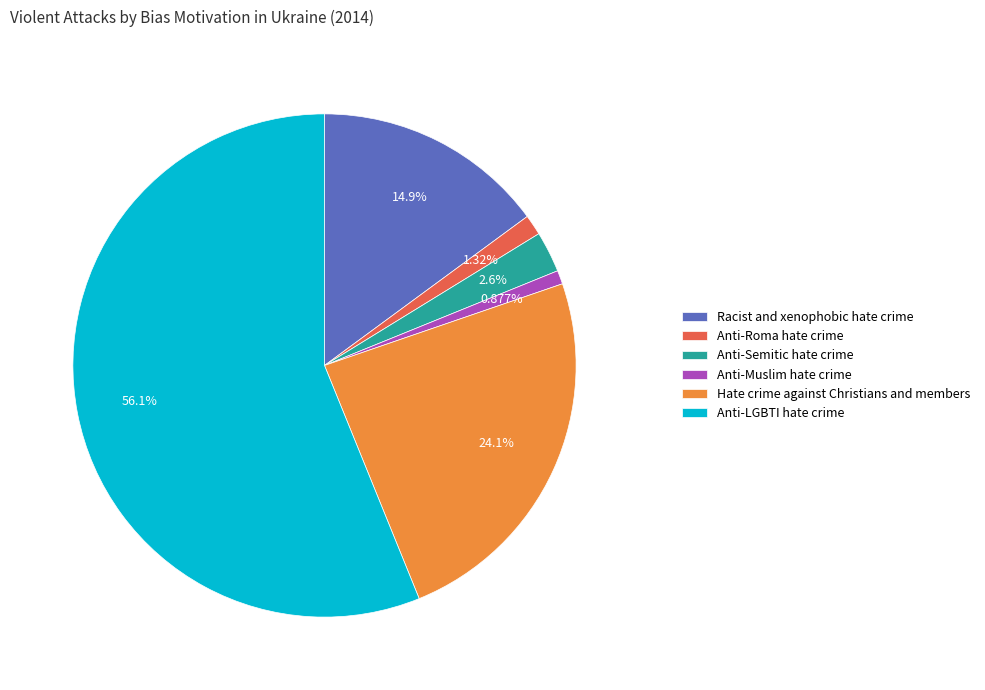

What is the total percentage of Anti-LGBTI hate crime and Hate crime against Christians and members?

80.3%